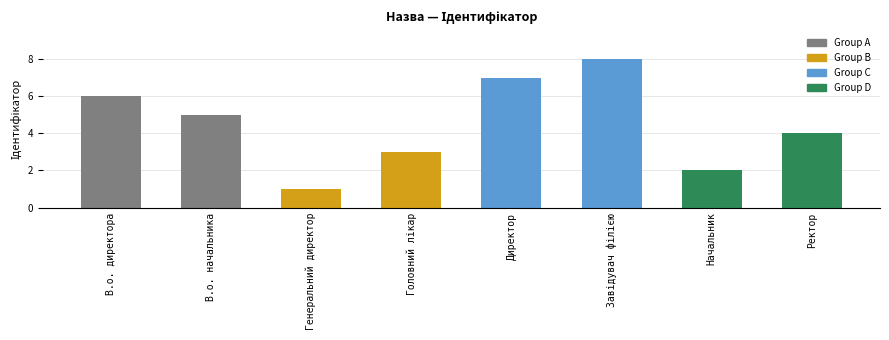

Is it true that the value at Ректор is 4?

True